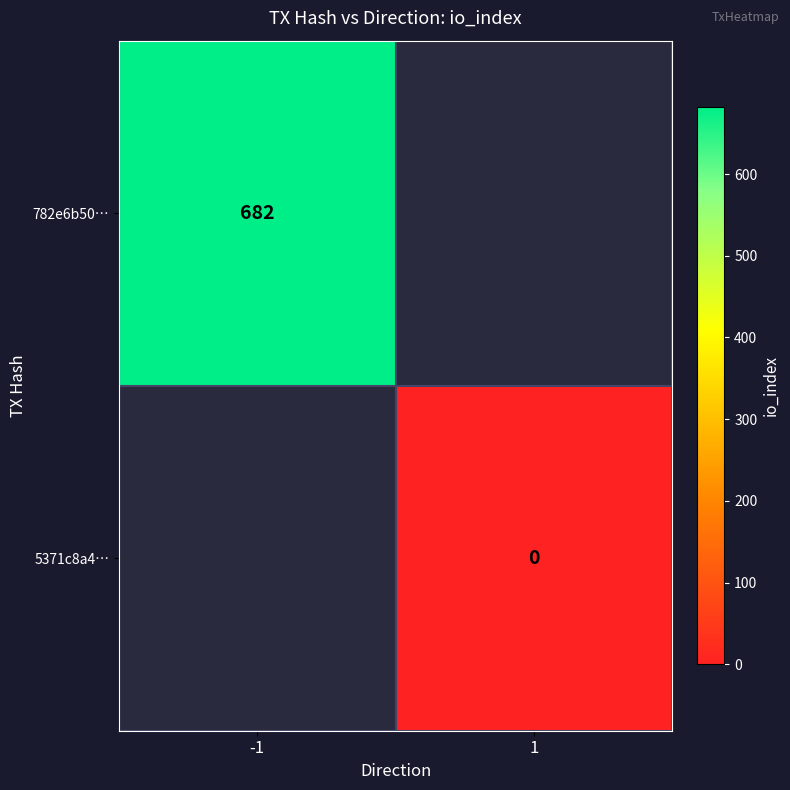

The value of 782e6b50… at -1 is 682. True or false?

True